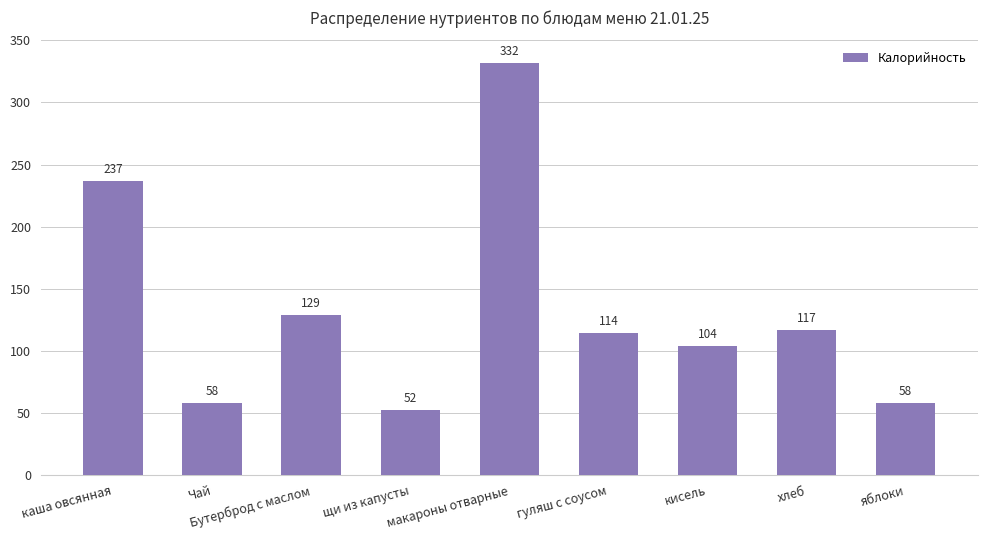

What is the smallest value displayed?

52.0